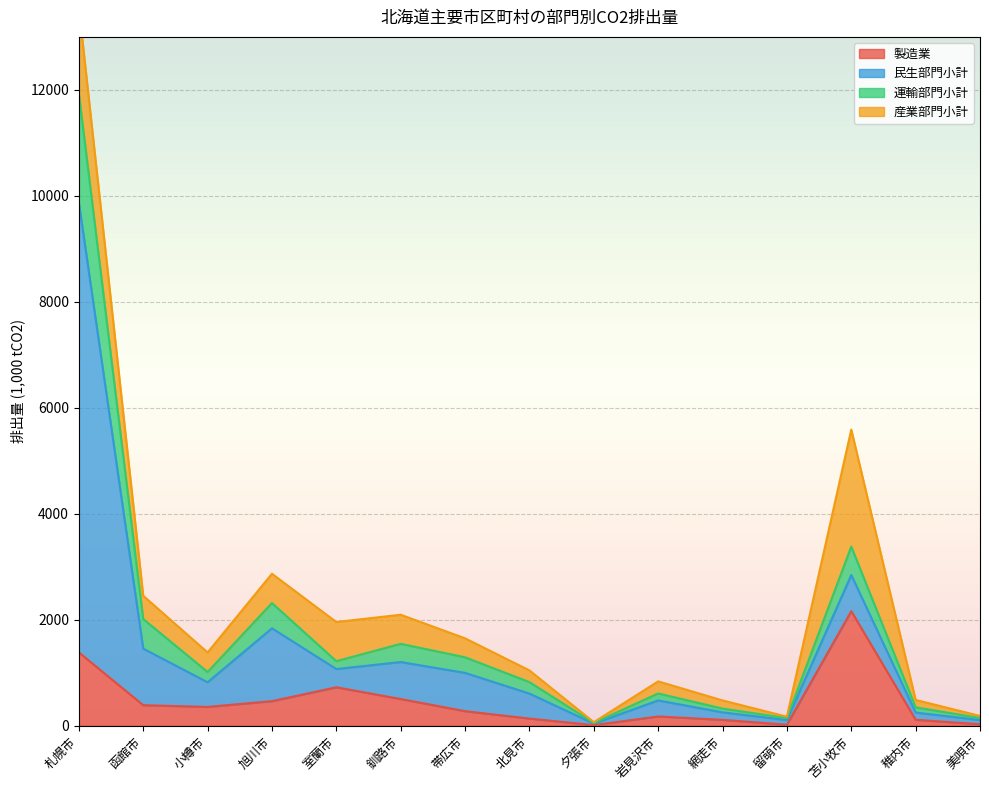

True or false: 運輸部門小計 and 製造業 intersect in this chart.

False